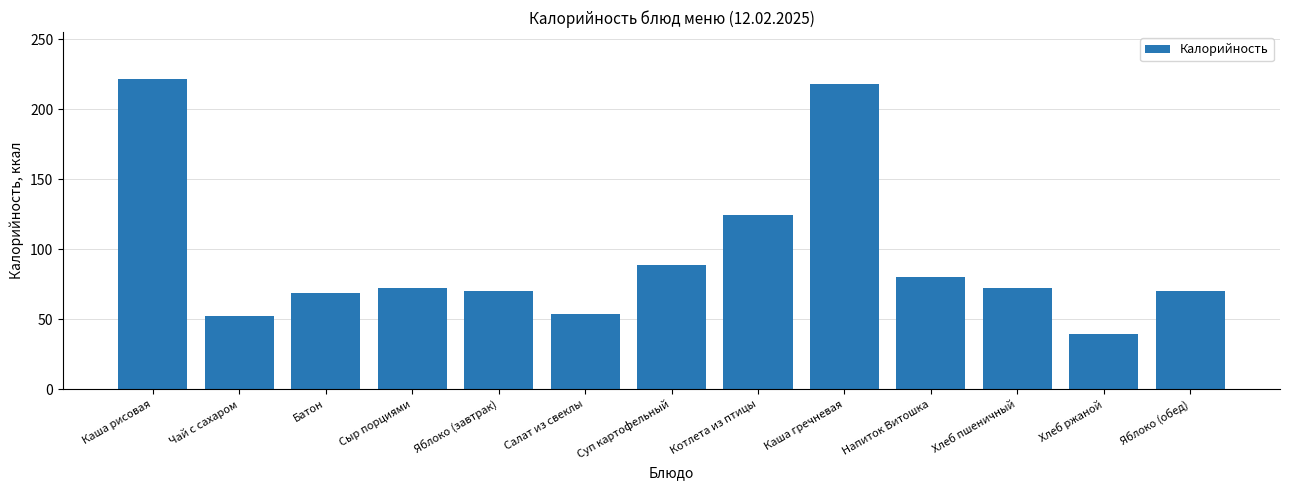

How many series are shown in this chart?

1